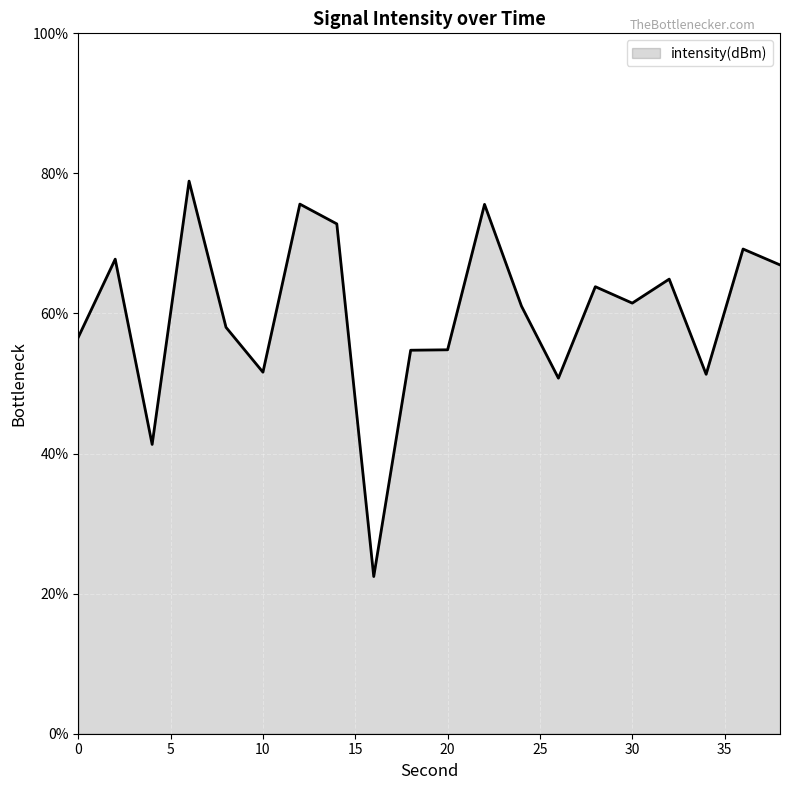

What is the difference between the maximum and minimum values?

56.5